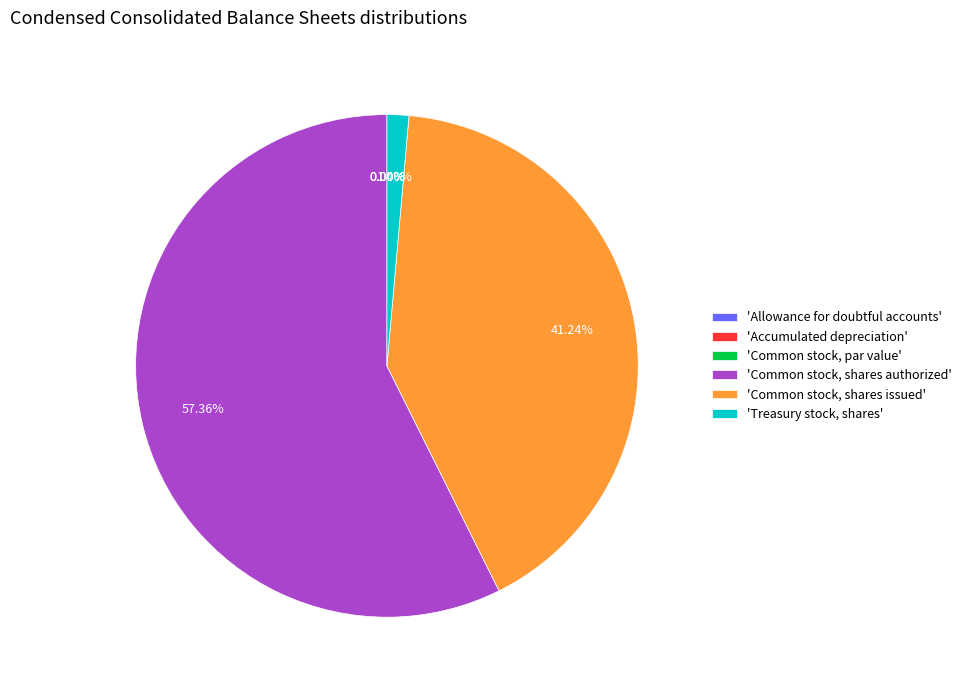

The Common stock, shares authorized slice represents 57% of the pie. True or false?

True